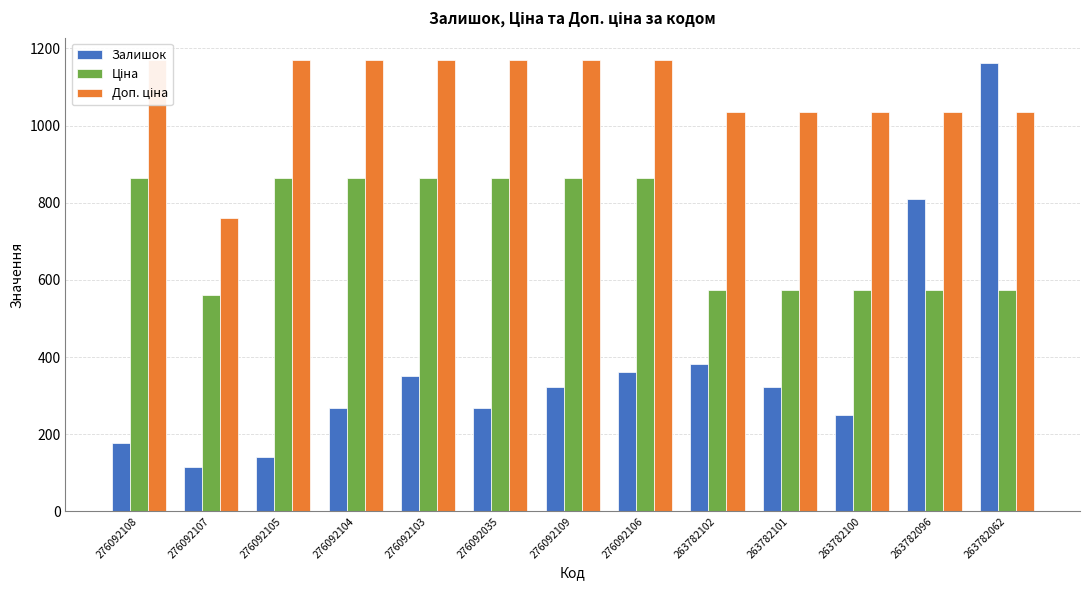

Reading left to right, extract all data points from this chart.

Залишок: 177.0	114.0	140.0	269.0	352.0	269.0	323.0	362.0	381.0	322.0	249.0	810.0	1162.0
Ціна: 862.8	560.8	862.8	862.8	862.8	862.8	862.8	862.8	573.5	573.5	573.5	573.5	573.5
Доп. ціна: 1169.2	760.0	1169.2	1169.2	1169.2	1169.2	1169.2	1169.2	1035.1	1035.1	1035.1	1035.1	1035.1